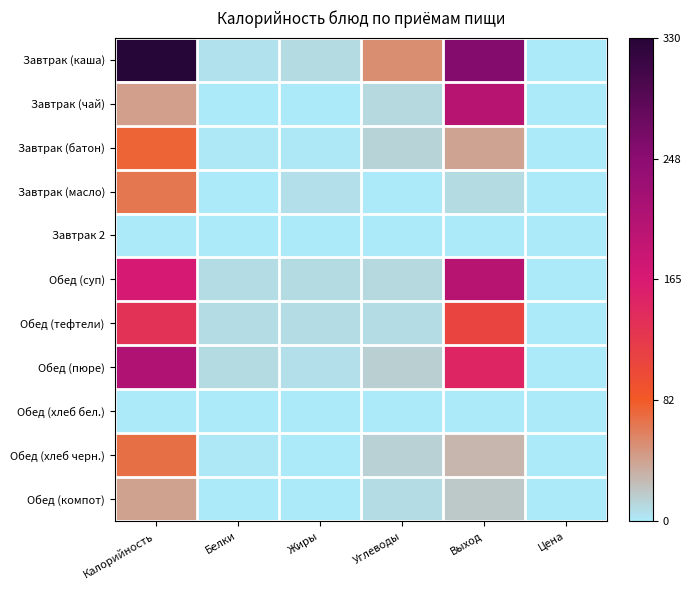

Rank the series at Углеводы from lowest to highest value.

Завтрак (масло), Завтрак 2, Обед (хлеб бел.), Обед (тефтели), Обед (компот), Завтрак (чай), Обед (суп), Завтрак (батон), Обед (хлеб черн.), Обед (пюре), Завтрак (каша)